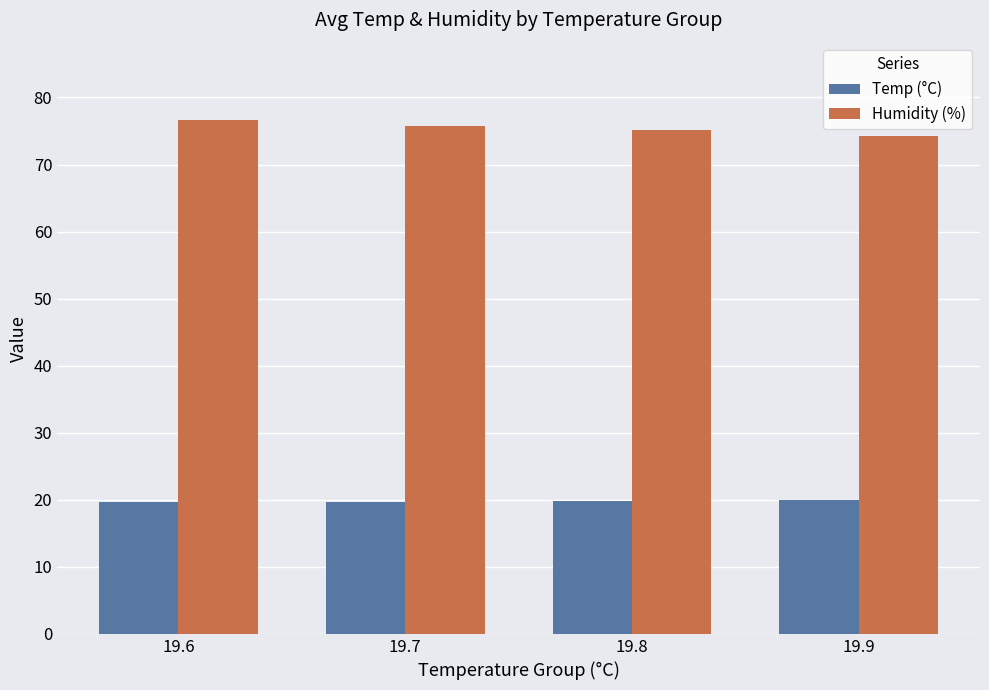

At how many categories does at least one series exceed 42?

4